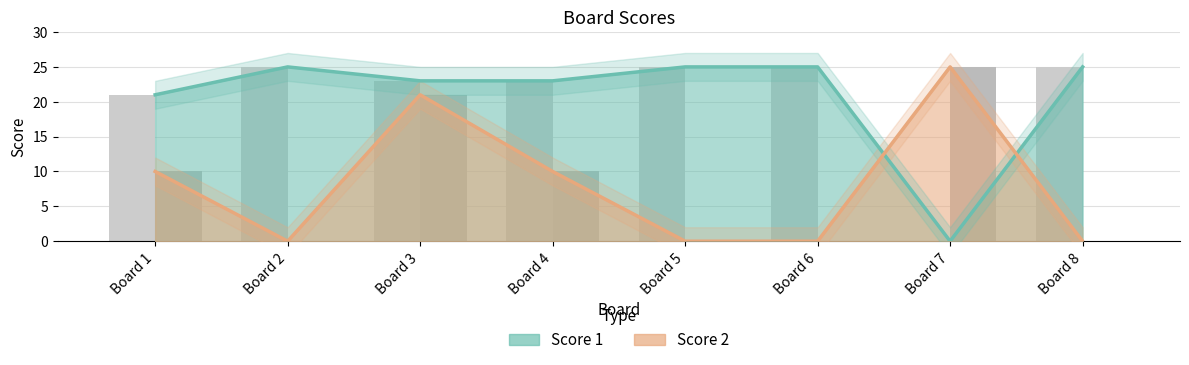

Rank the series by their maximum value, from highest to lowest.

Score 1, Score 2